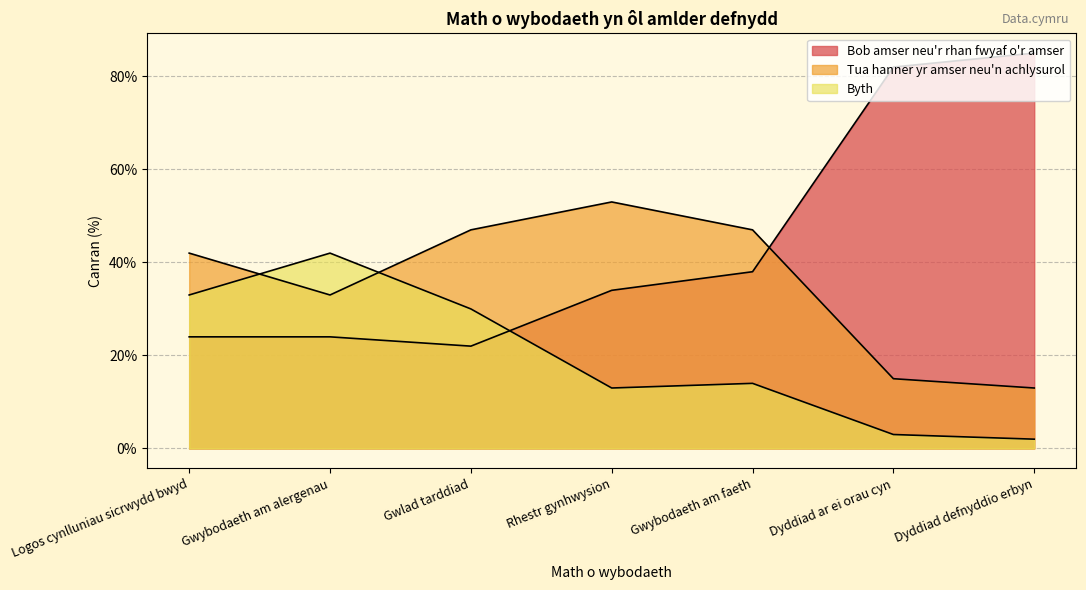

Which series has the widest spread of values?

Bob amser neu'r rhan fwyaf o'r amser